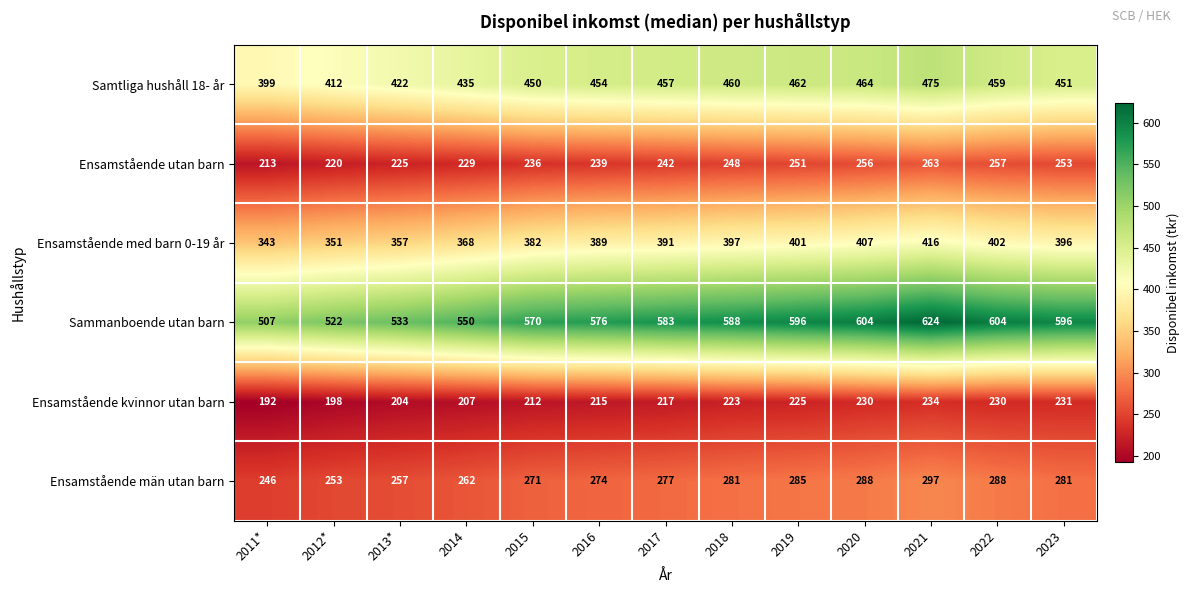

What is the minimum value shown in the chart?

192